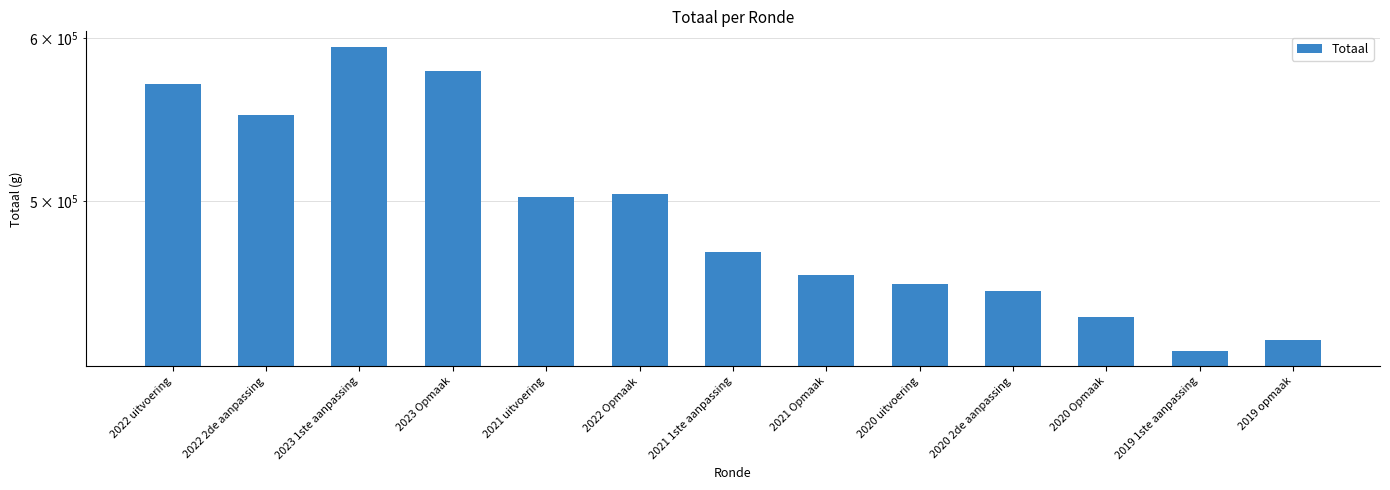

Which has a higher value, 2023 Opmaak or 2023 1ste aanpassing?

2023 1ste aanpassing